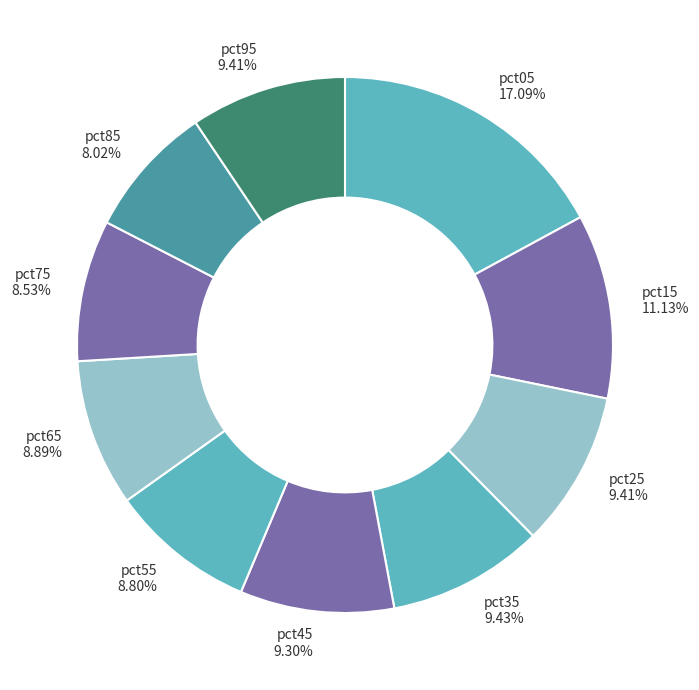

What is the ratio of the value at pct25 9.41% to the value at pct15 11.13%?

0.8